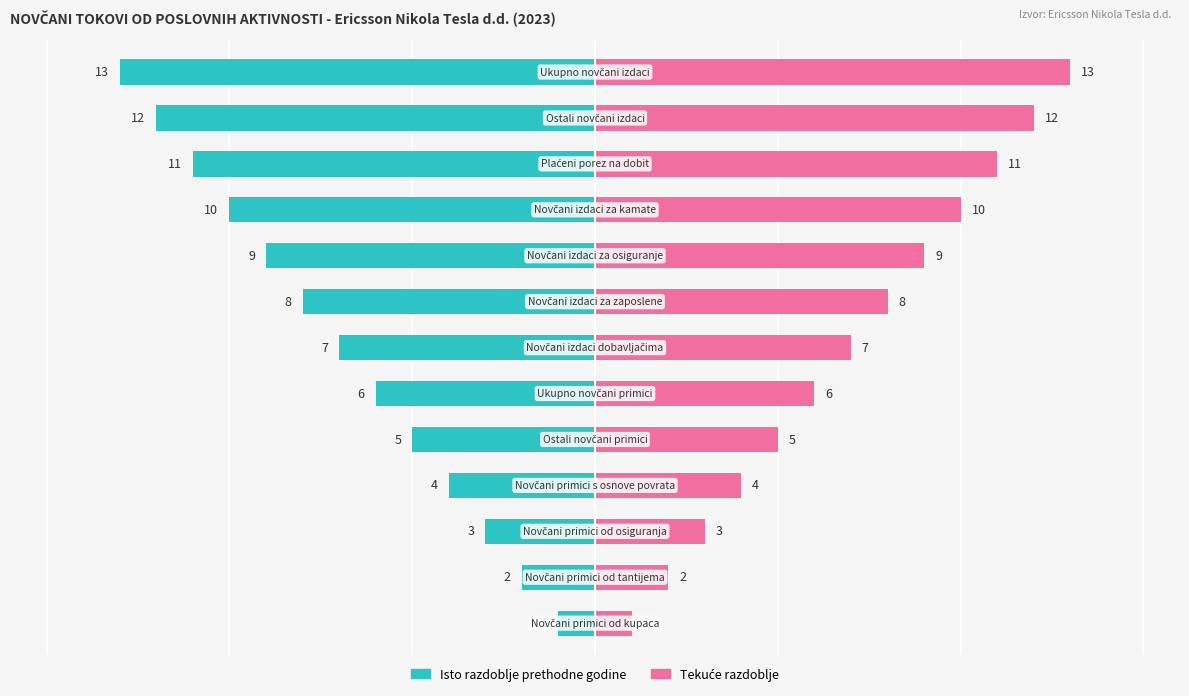

Reading right to left, list all the values displayed in this chart.

Isto razdoblje prethodne godine: 12=-13	11=-12	10=-11	9=-10	8=-9	7=-8	6=-7	5=-6	4=-5	3=-4	2=-3	1=-2	0=-1
Tekuće razdoblje: 12=13	11=12	10=11	9=10	8=9	7=8	6=7	5=6	4=5	3=4	2=3	1=2	0=1